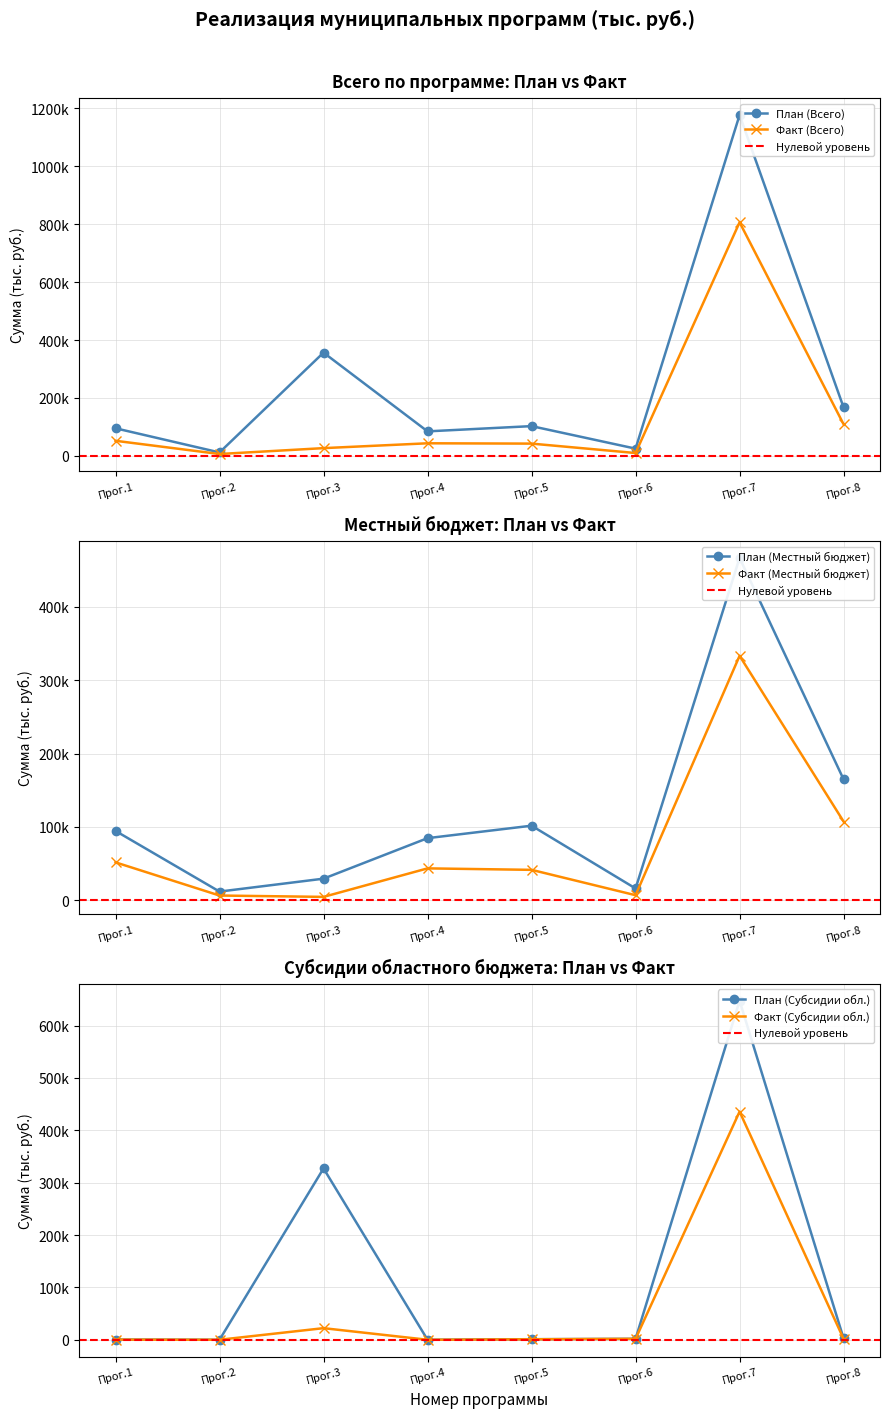

True or false: План (Местный бюджет) and Факт (Внебюджетные) intersect in this chart.

True